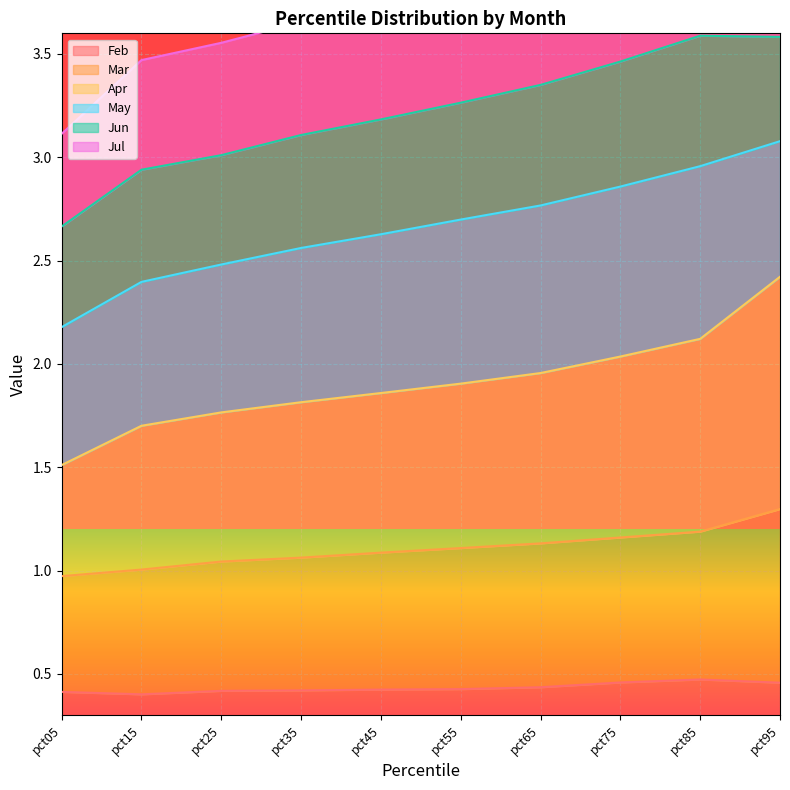

True or false: Feb has a value of 0.6 at pct25.

False